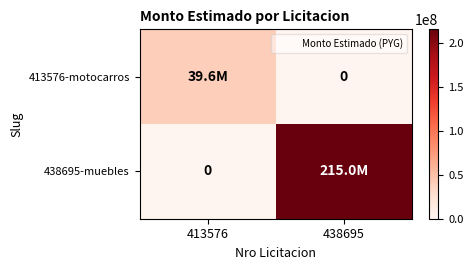

At how many categories does at least one series exceed 167620297?

1